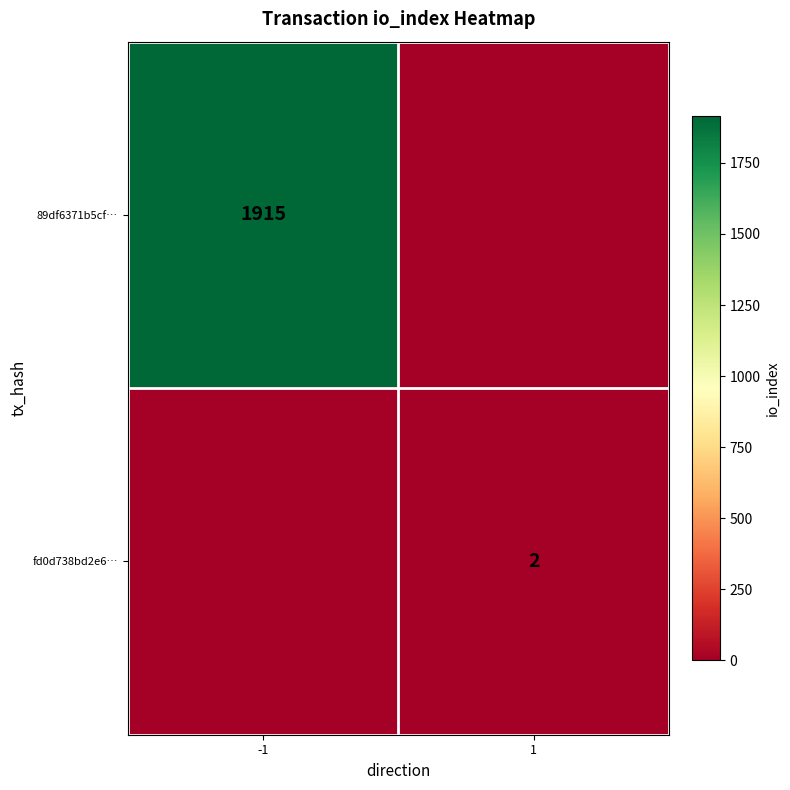

Is it true that 89df6371b5cf… equals 1915 at -1?

True